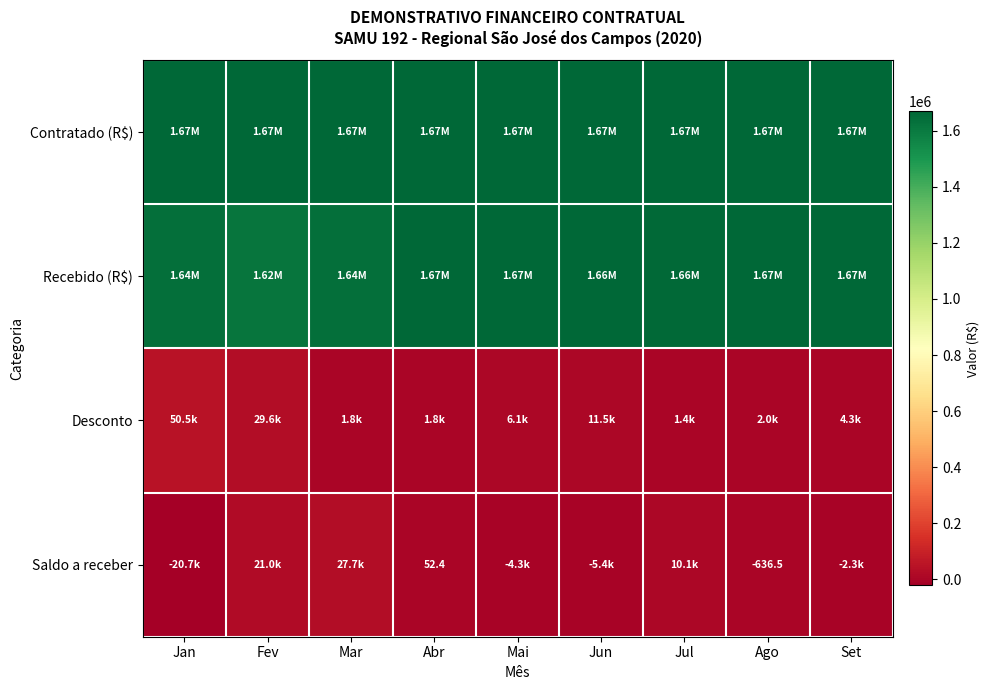

What is the sum of the Contratado (R$) values at Mar and Mai?

3336343.9